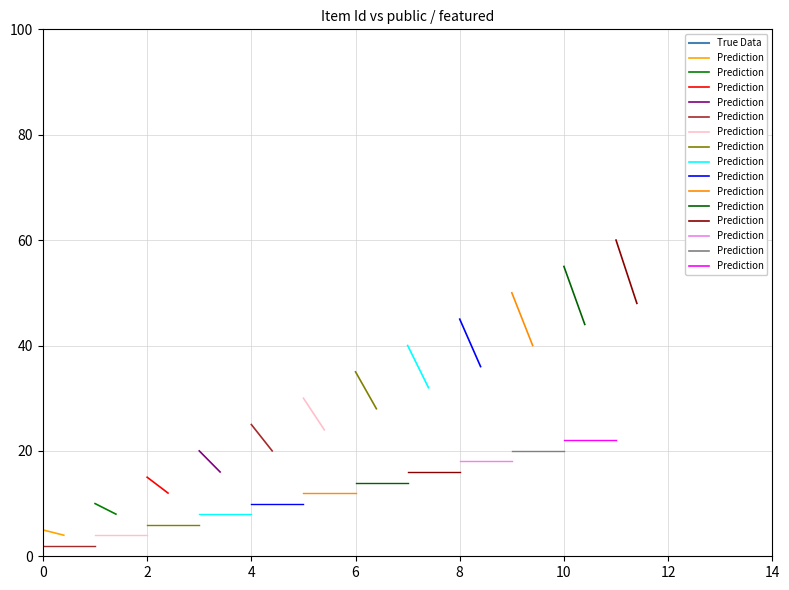

Is it true that True Data equals 2139 at 6577?

False